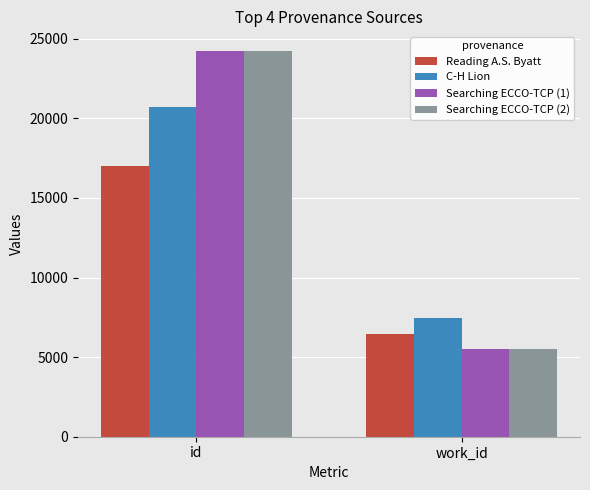

Is the value of Searching ECCO-TCP (2) at id greater than the value of C-H Lion at id?

Yes